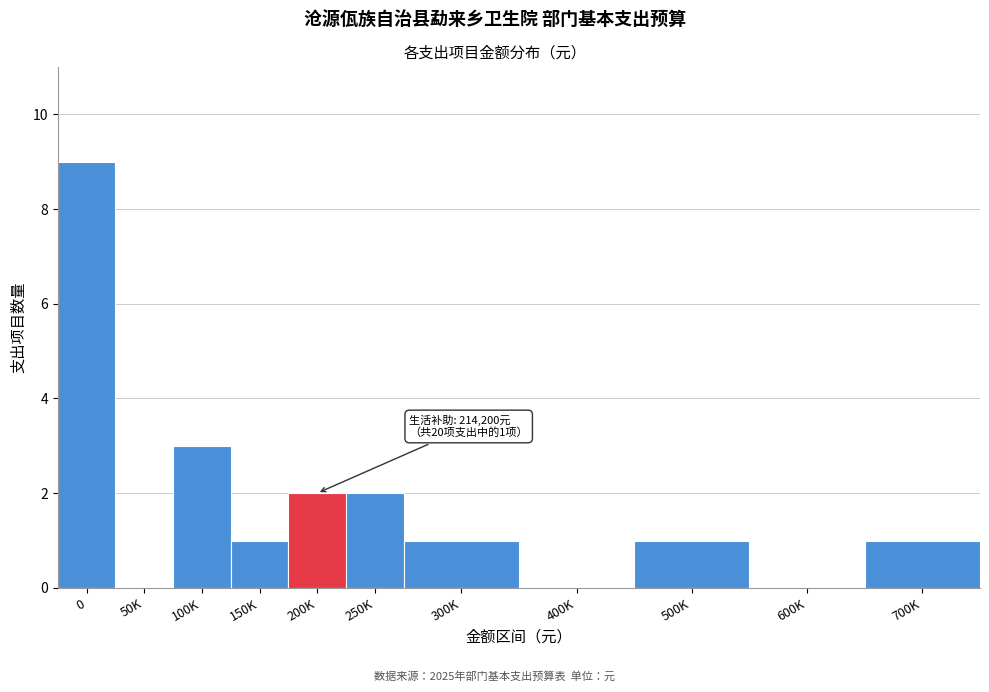

Reading left to right, extract all data points from this chart.

0=9	50K=0	100K=3	150K=1	200K=2	250K=2	300K=1	400K=0	500K=1	600K=0	700K=1